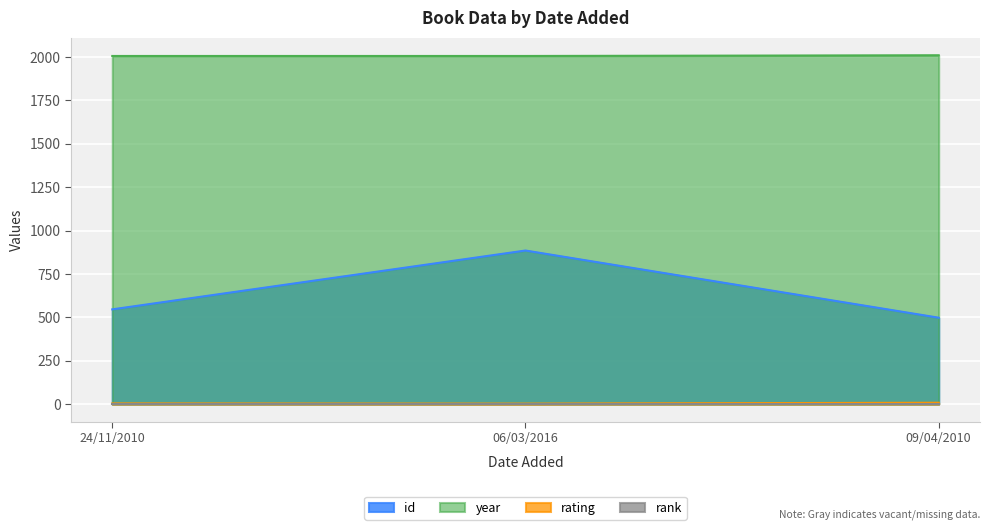

At which category is the sum across all series the highest?

06/03/2016